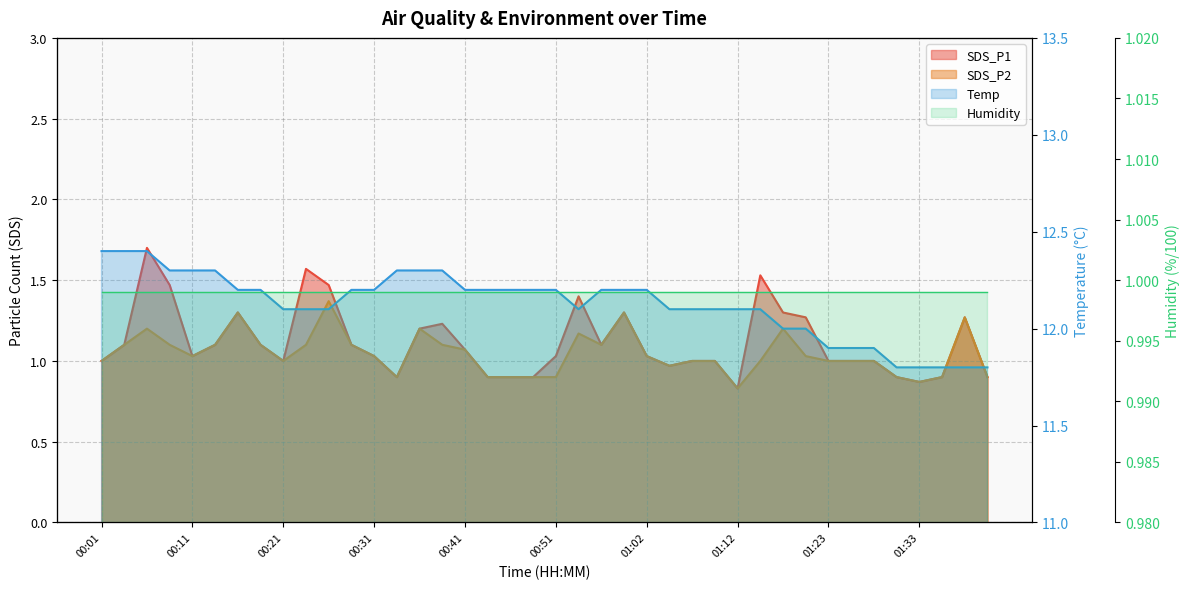

Rank the series at 01:15 from highest to lowest value.

Temp, SDS_P1, SDS_P2